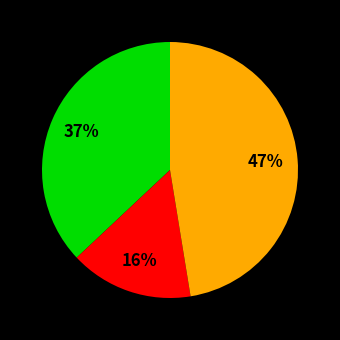

To the nearest percent, what is the average slice percentage?

33%